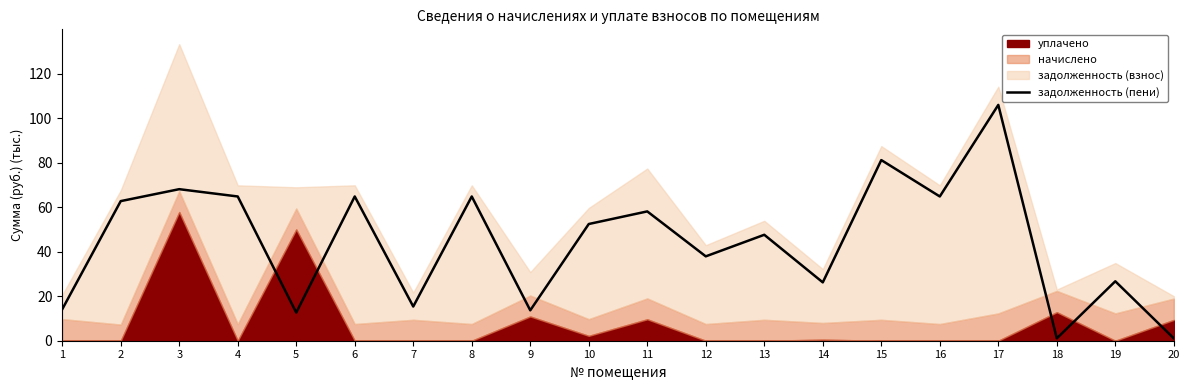

The задолженность (пени) series shows 1.1 at 18. True or false?

True